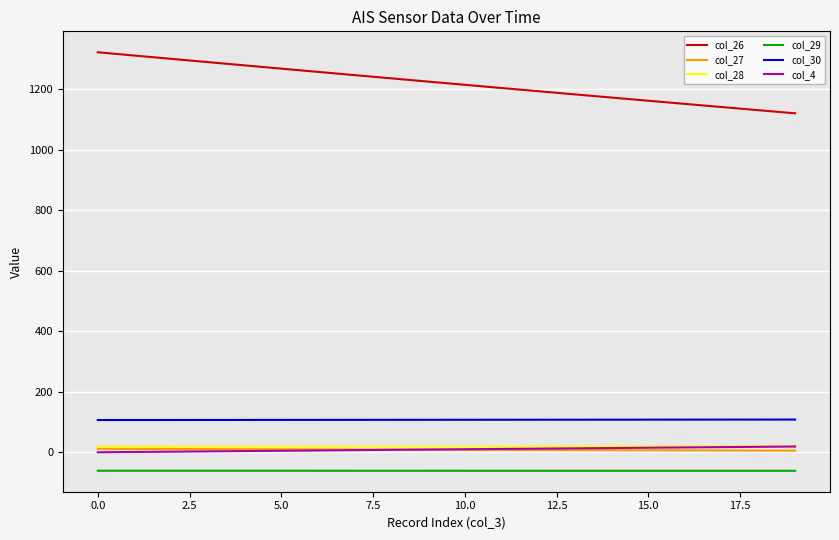

What is the smallest value displayed?

-61.2